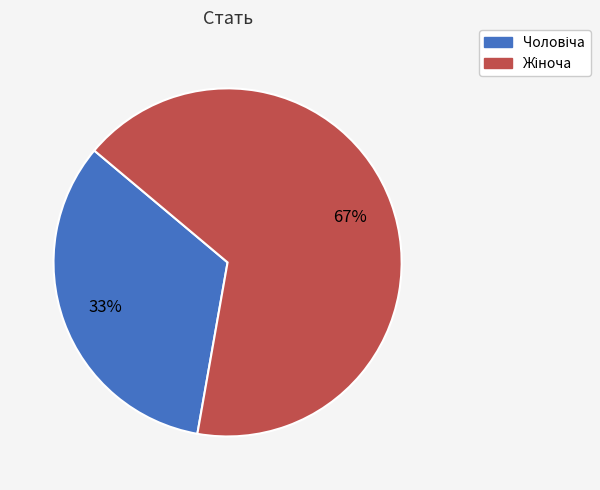

Does any single category account for the majority?

Yes